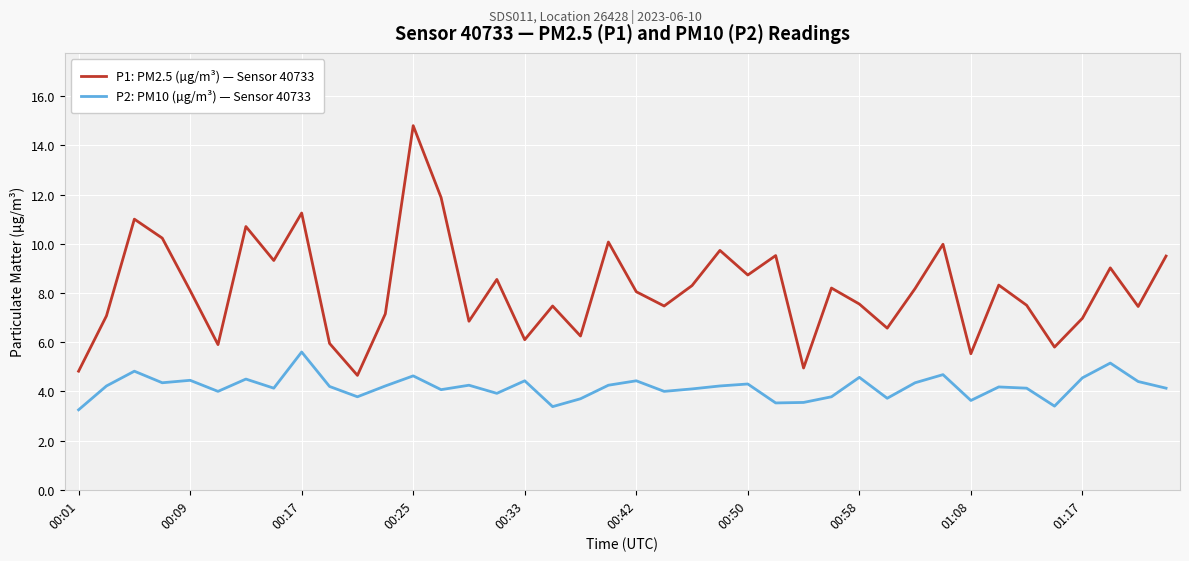

List the series in order of their peak value, highest first.

P1: PM2.5 (µg/m³) — Sensor 40733, P2: PM10 (µg/m³) — Sensor 40733